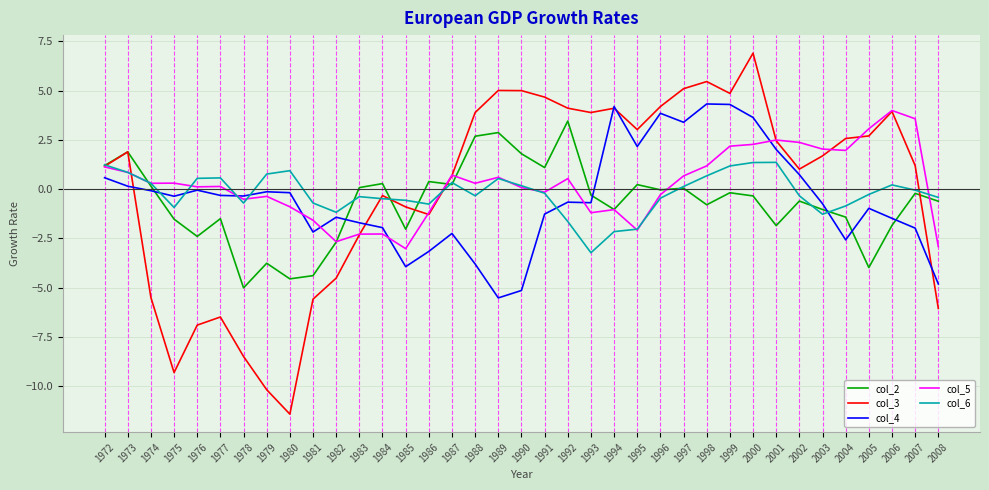

What is the sum of the col_2 values at 1999 and 1982?

-2.9